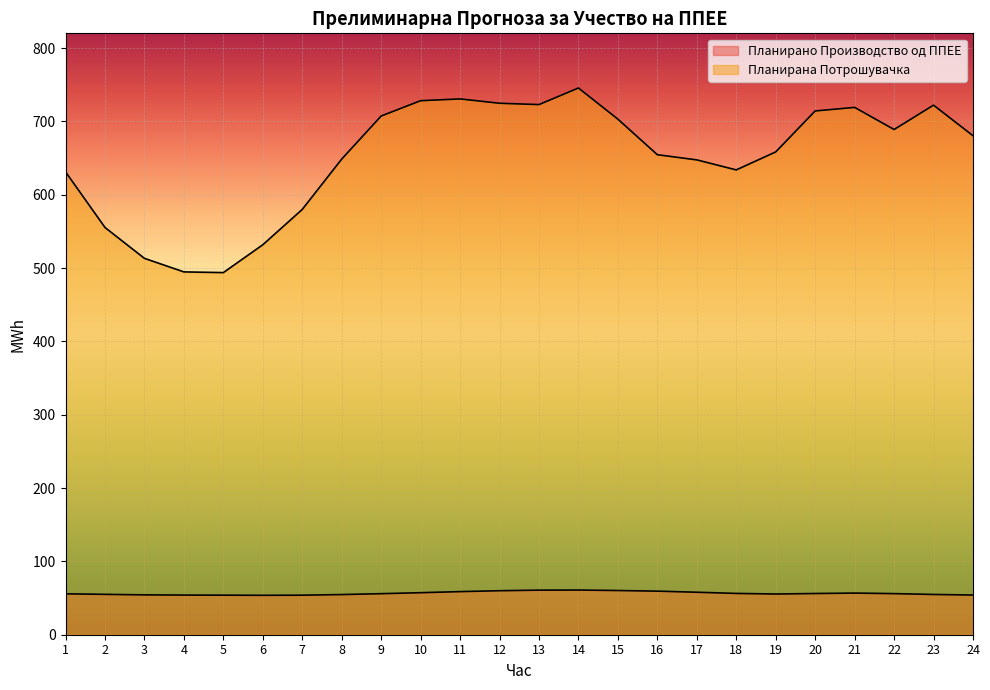

What is the sum of the Планирано Производство од ППЕЕ values at 15 and 24?

114.4